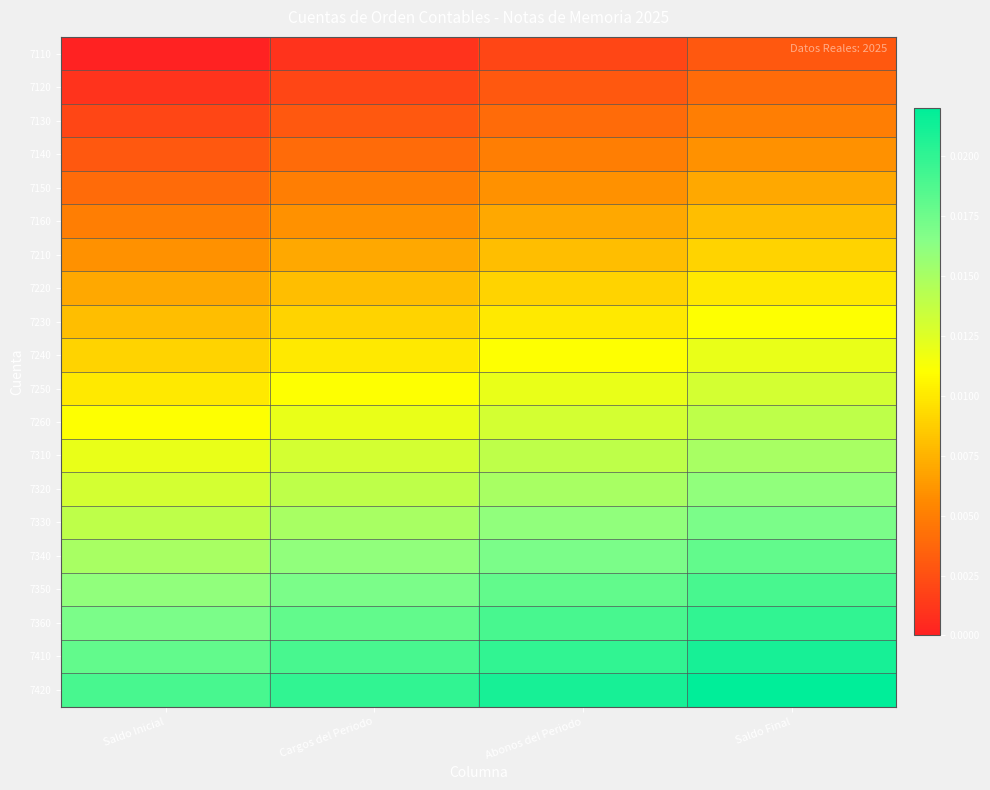

How many series are shown in this chart?

20